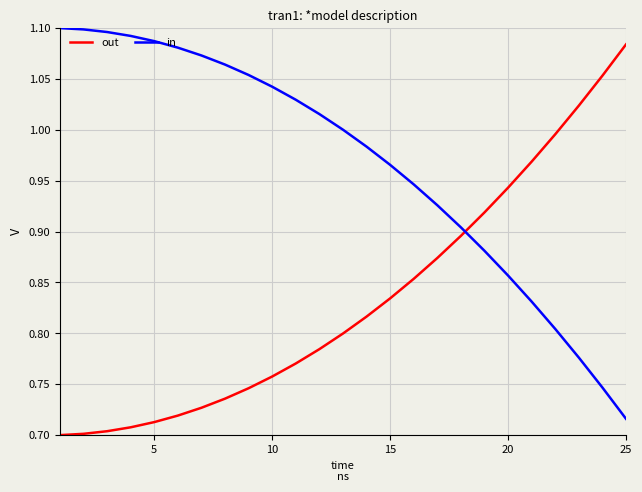

True or false: in and out cross at least once.

True